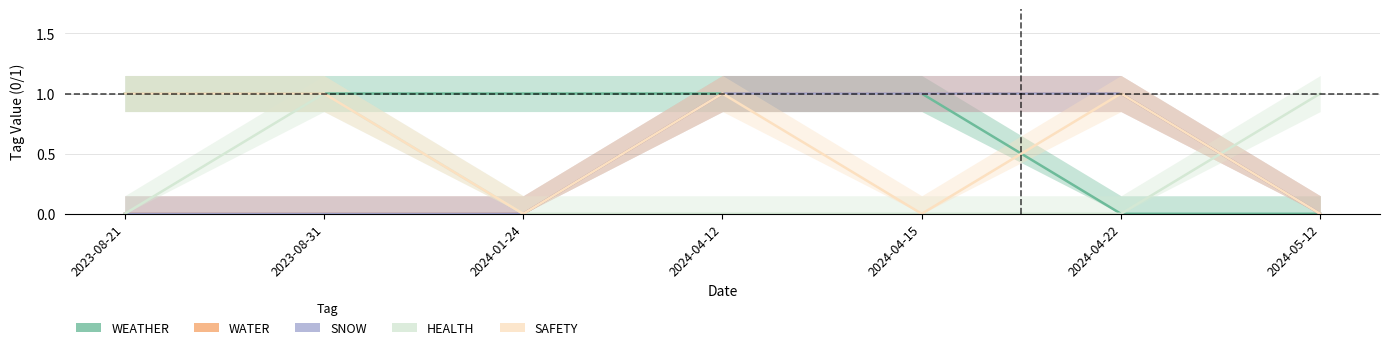

What is the highest value of the SNOW series?

1